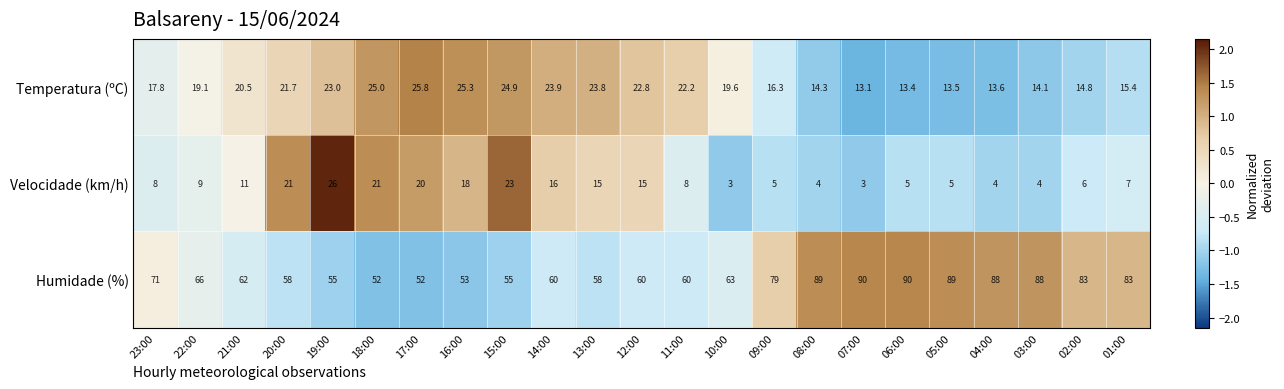

What is the difference between the highest and lowest values at 02:00?

77.0